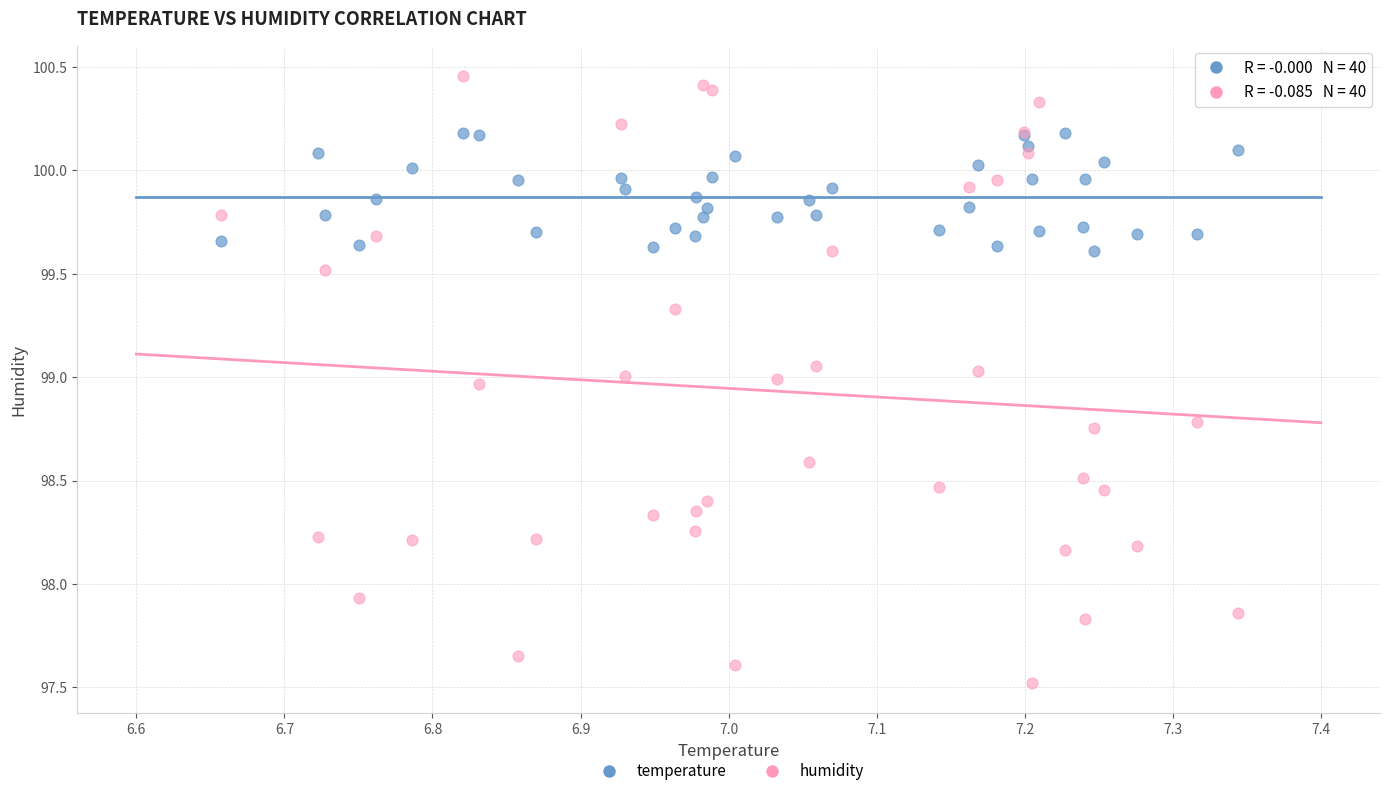

Which series has the largest Y range (max minus min)?

humidity